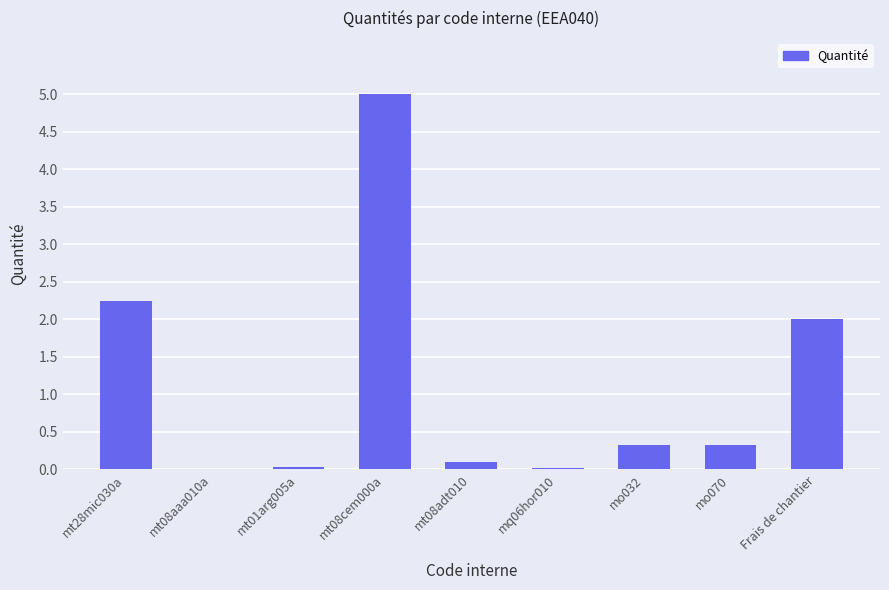

The value at mo070 is 0.3. True or false?

True